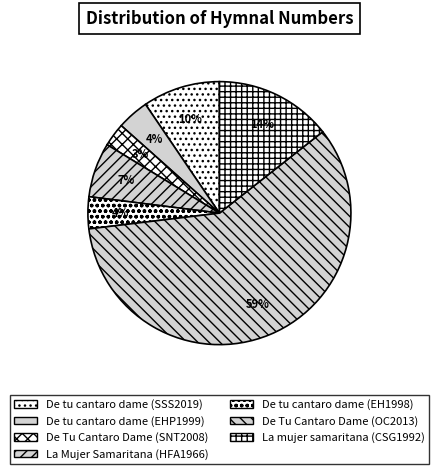

Which slice is the largest?

De Tu Cantaro Dame (OC2013)